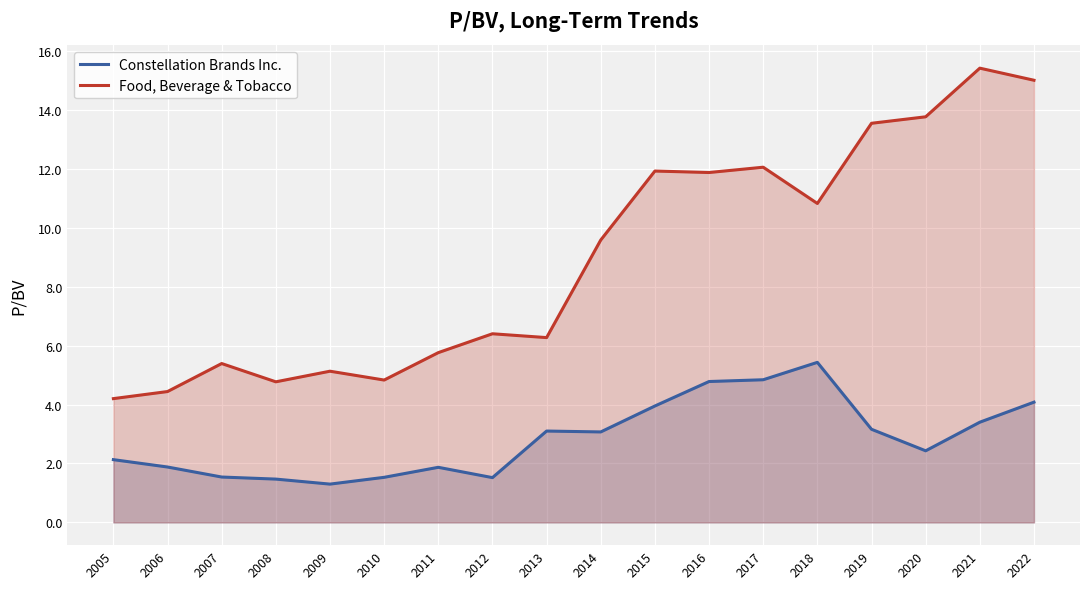

What is the average value of the Food, Beverage & Tobacco series?

9.0